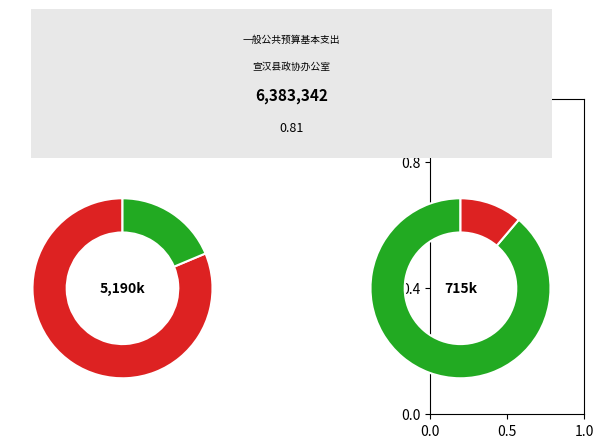

True or false: 对个人和家庭的补助 accounts for 7% of the total.

True